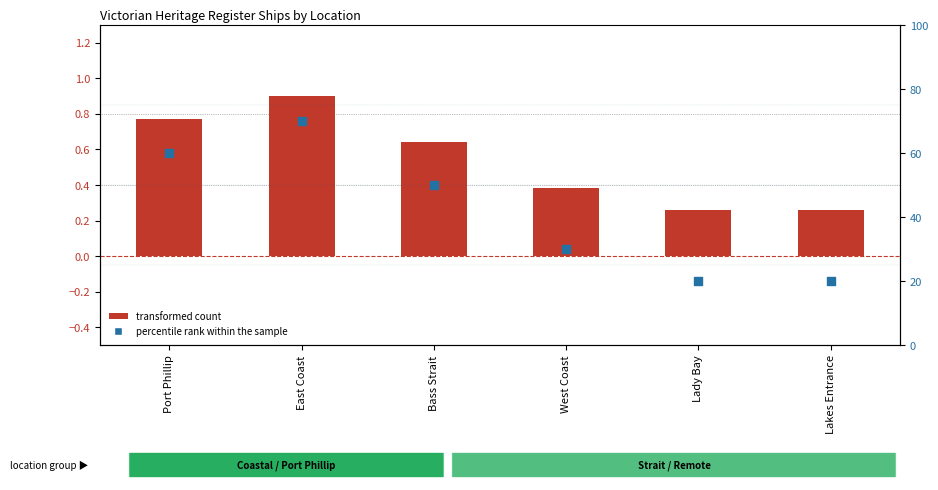

Is the value of percentile rank within the sample at Port Phillip greater than the value of transformed count at East Coast?

Yes